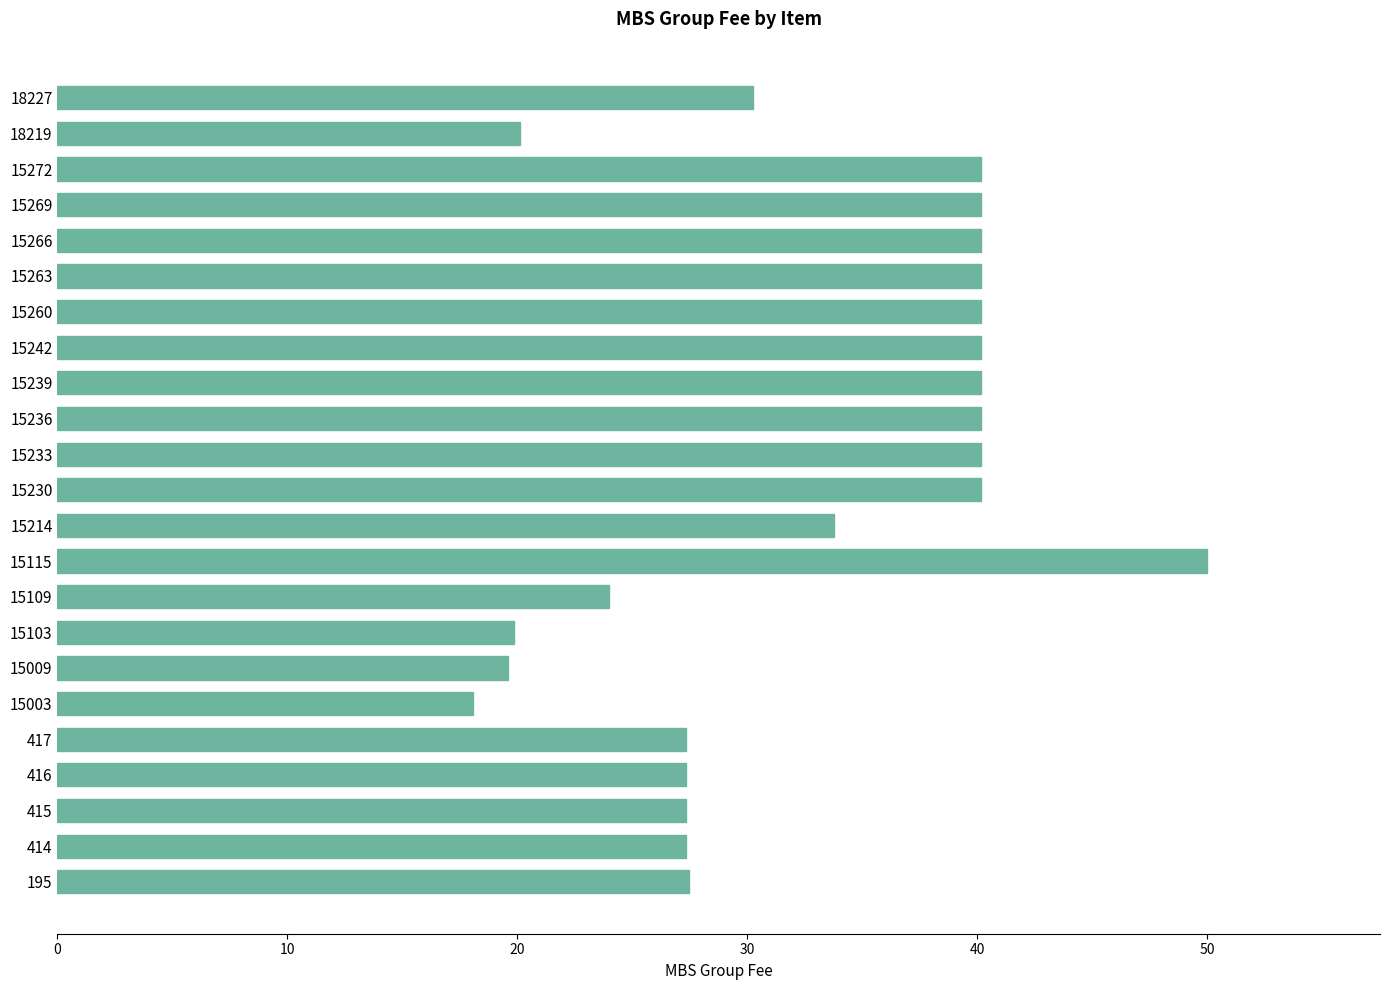

What is the sum of all values?

754.0